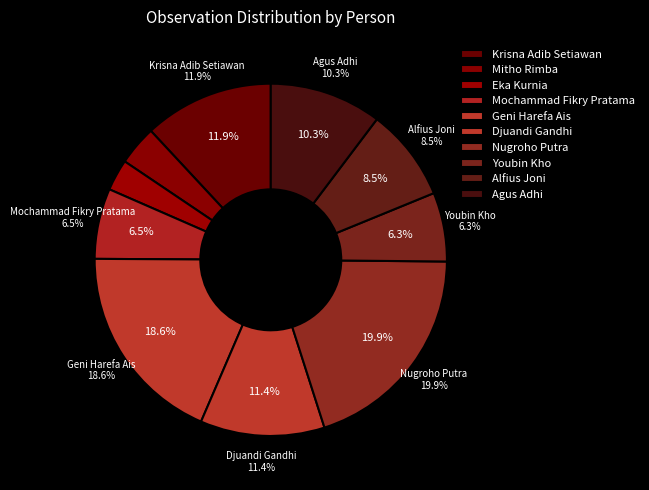

Which category has the biggest portion of the pie?

Nugroho Putra